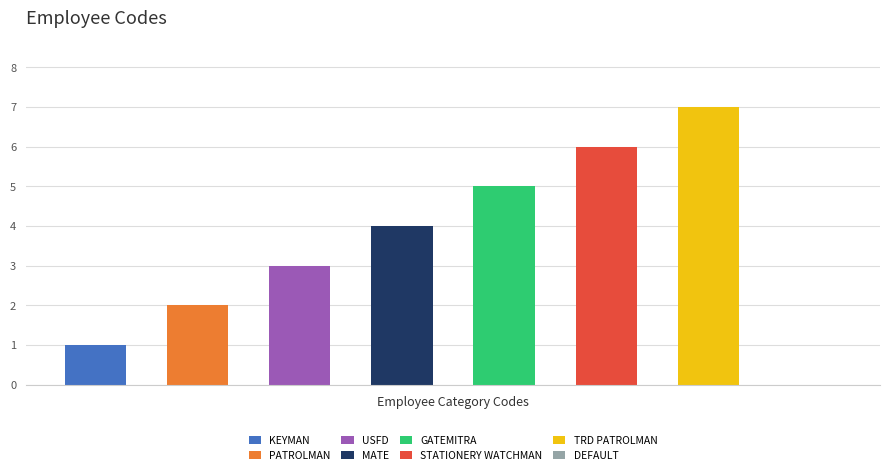

Is it true that the value at STATIONERY WATCHMAN is 2?

False